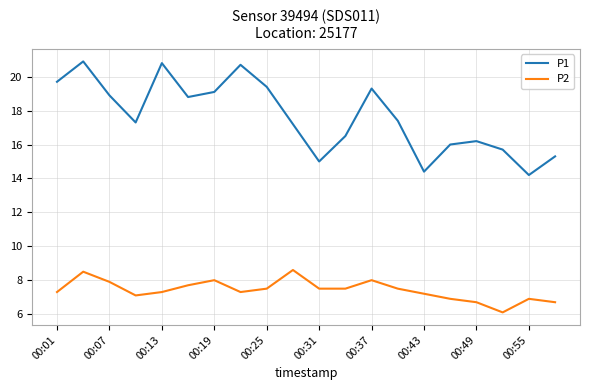

Rank the series by their maximum value, from lowest to highest.

P2, P1